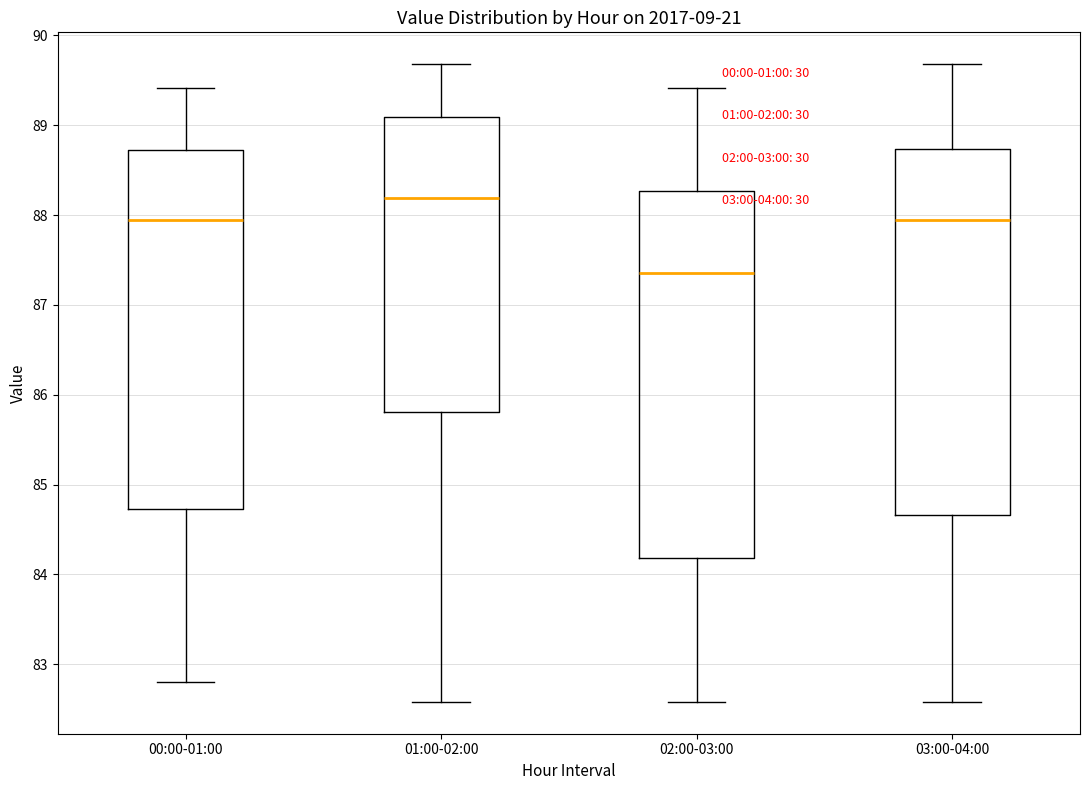

Reading left to right, transcribe this box plot: for each box, give where its median line is, the range the box spans, and where its two whiskers end, as read against the y-axis. The values are not printed on the chart, so give them approximately, as read against the axis.

00:00-01:00: median 87.9, box 84.7 to 88.7, whiskers 82.8 to 89.4
01:00-02:00: median 88.2, box 85.8 to 89.1, whiskers 82.6 to 89.7
02:00-03:00: median 87.4, box 84.2 to 88.3, whiskers 82.6 to 89.4
03:00-04:00: median 88.0, box 84.7 to 88.7, whiskers 82.6 to 89.7